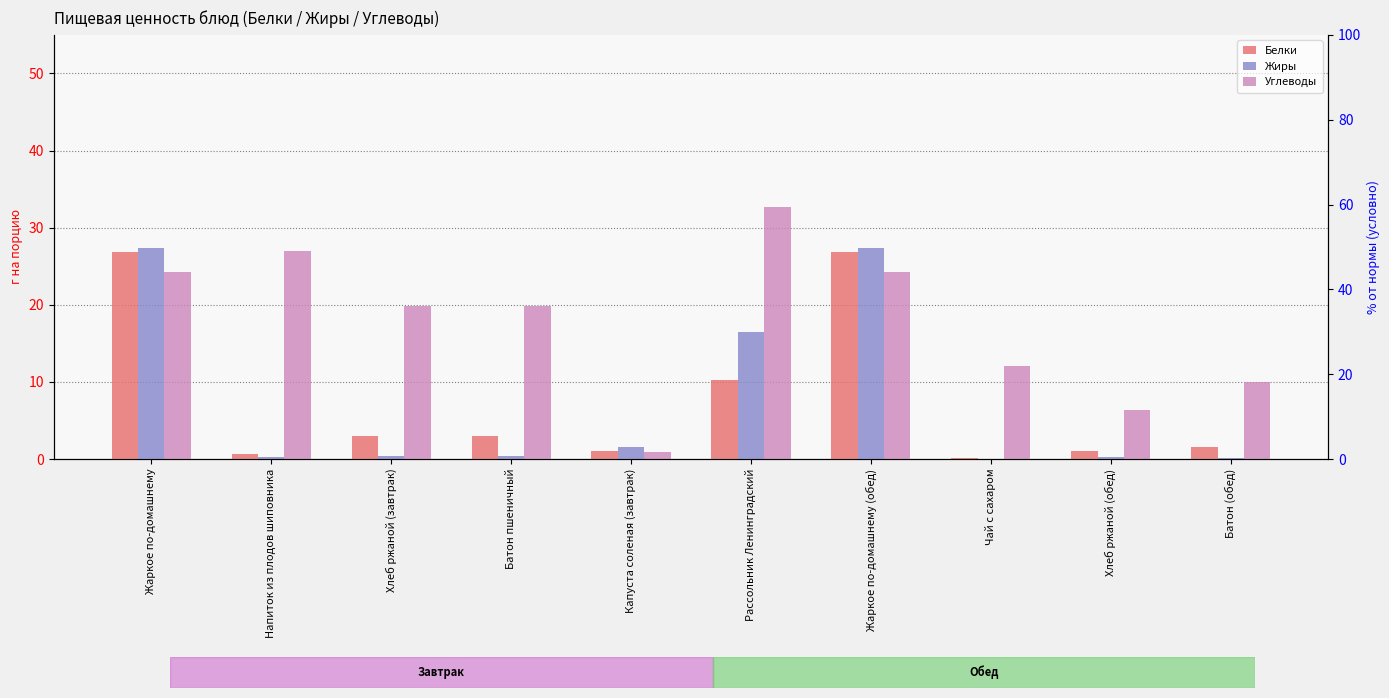

What is the sum of the Белки values at Батон пшеничный and Хлеб ржаной (обед)?

4.1